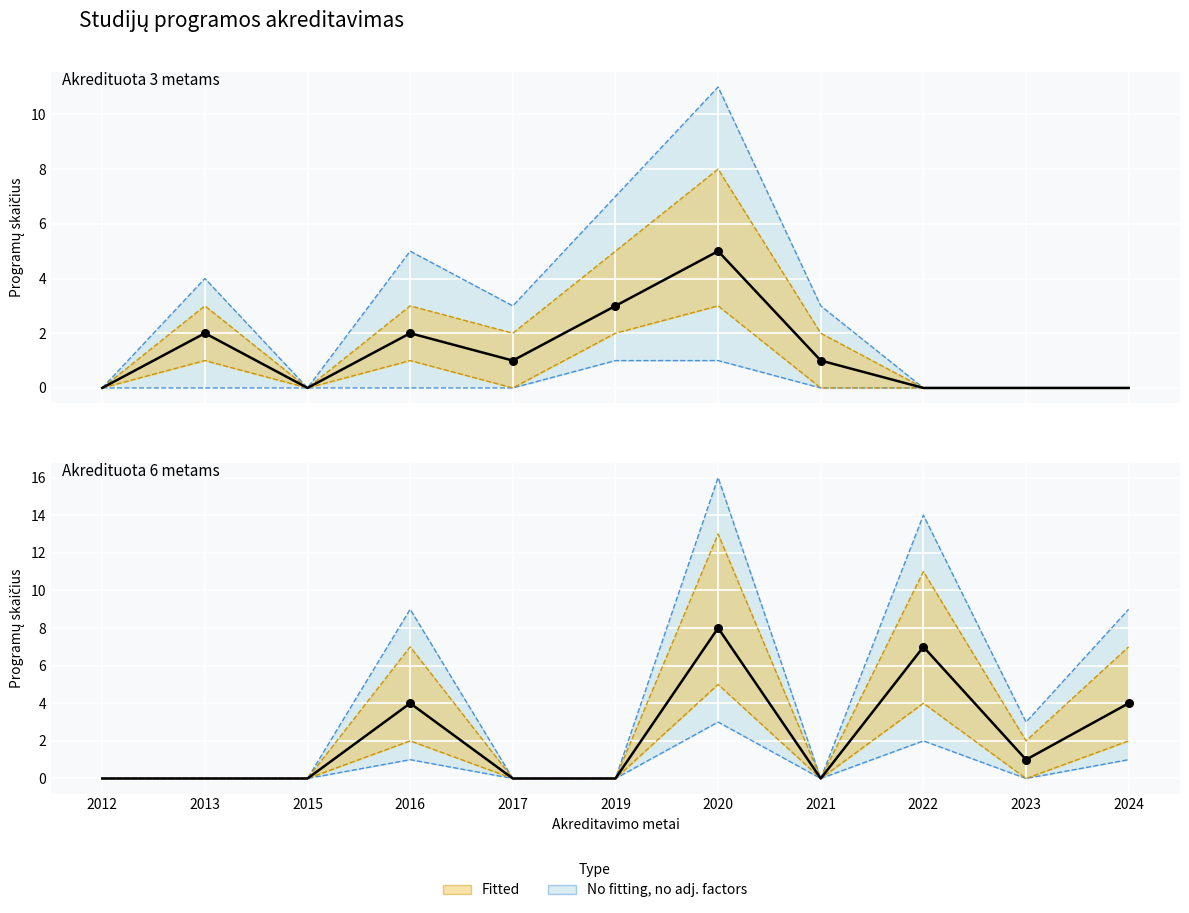

At how many categories does at least one series exceed 1?

6